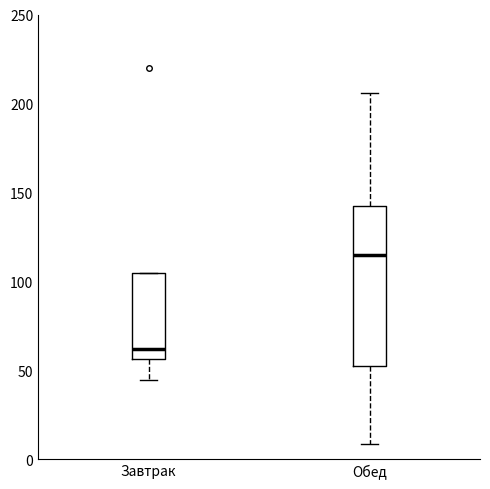

Reading left to right, transcribe this box plot: for each box, give where its median line is, the range the box spans, and where its two whiskers end, as read against the y-axis. The values are not printed on the chart, so give them approximately, as read against the axis.

Завтрак: median 60, box 55 to 105, whiskers 45 to 105
Обед: median 115, box 50 to 145, whiskers 10 to 205